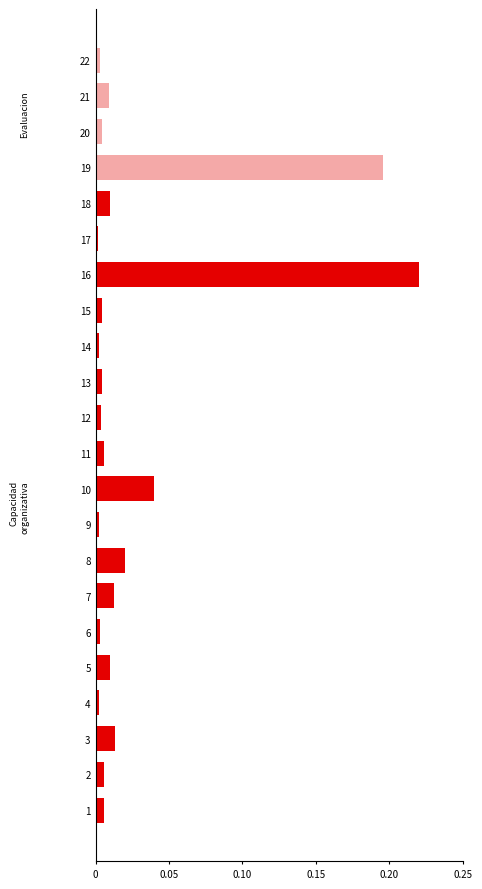

Which category has the highest value across all series?

16